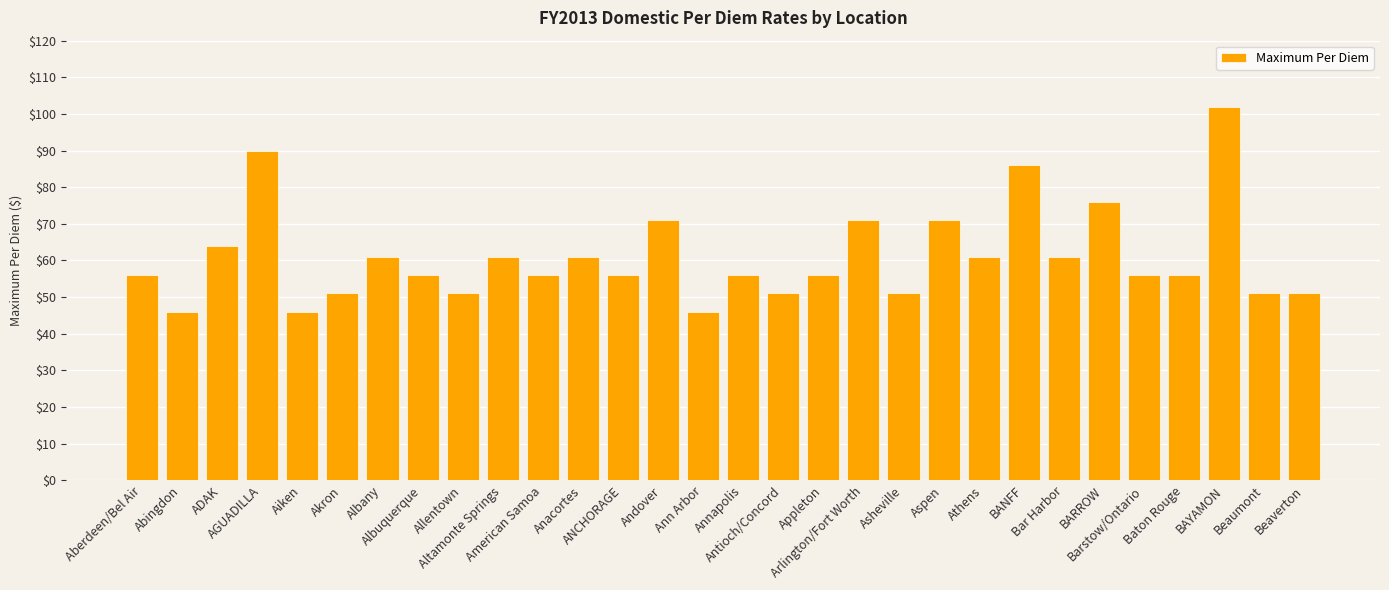

What is the value of the 2nd bar from the left?

46